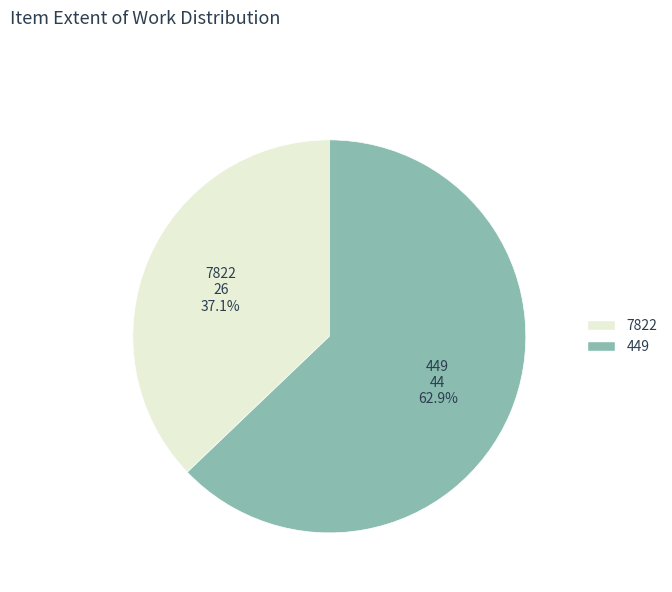

Is there any slice that represents more than half of the pie?

Yes